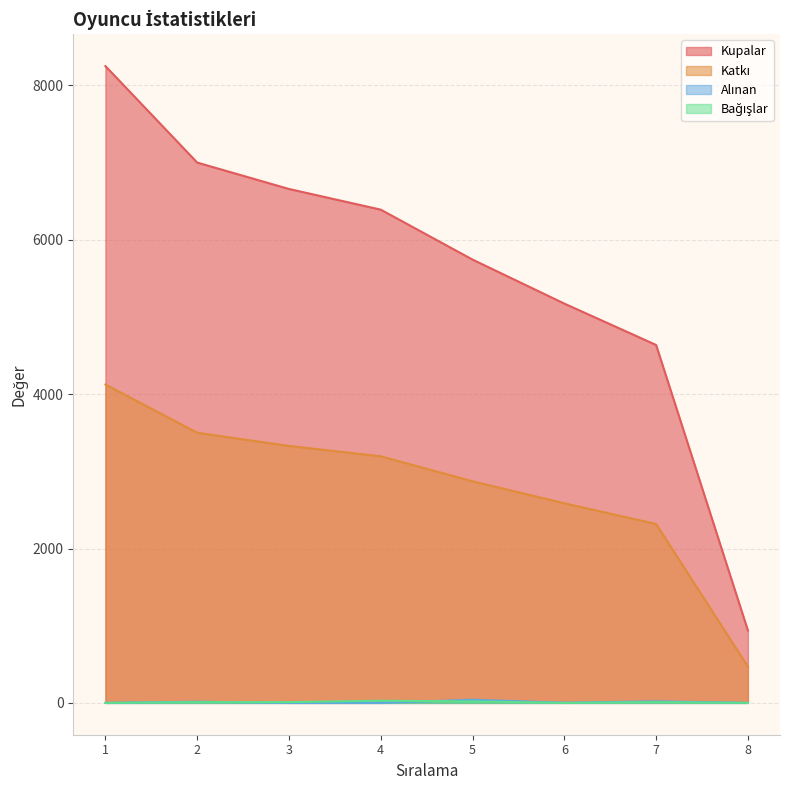

True or false: Katkı and Bağışlar intersect in this chart.

False